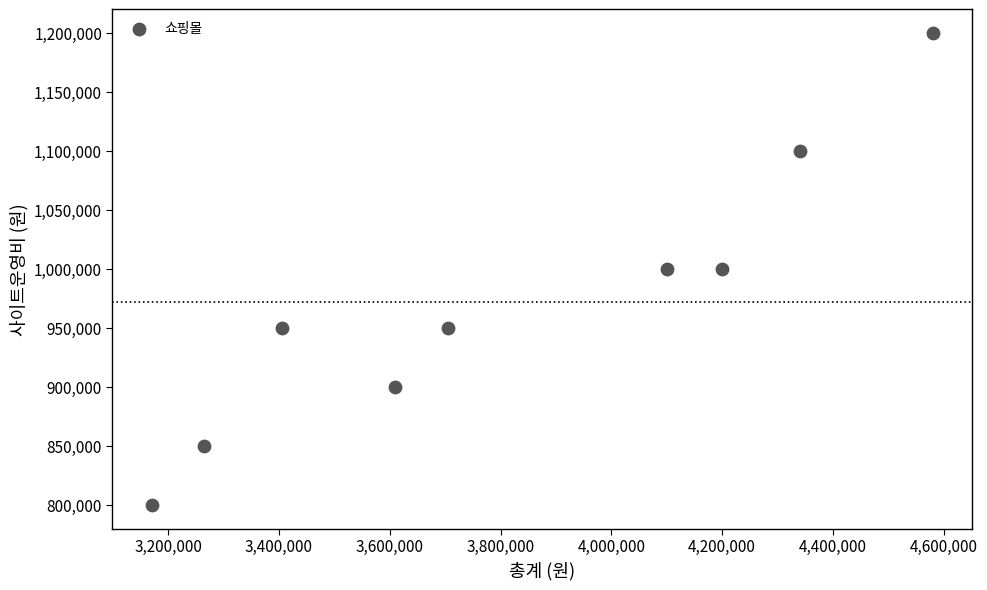

What is the range of X values (max minus min)?

1410000